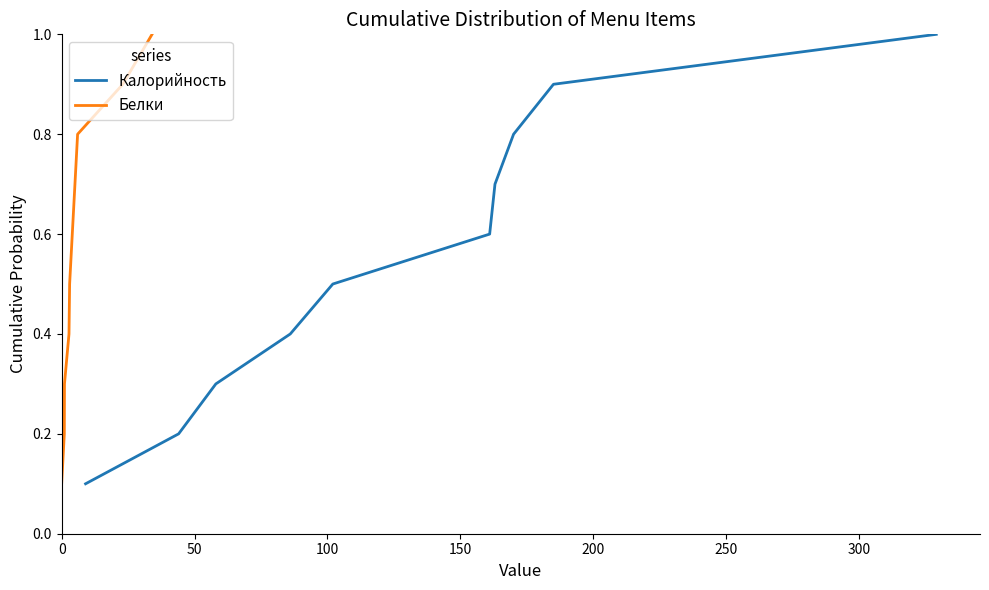

Does the chart have visible grid lines?

No